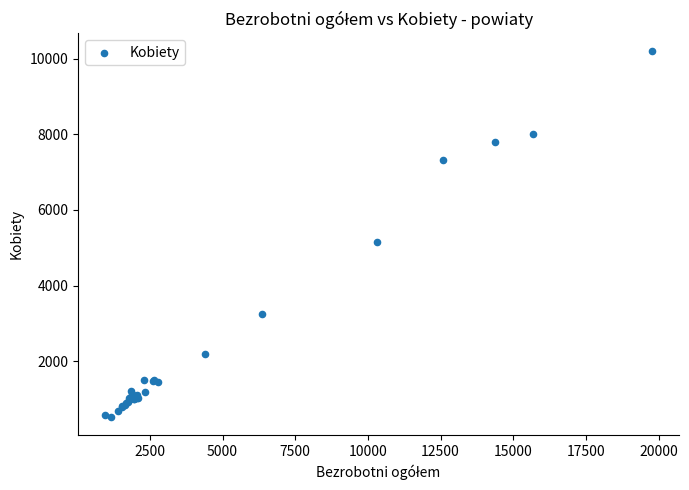

What Y value in the scatter plot is closest to 5360?

5151